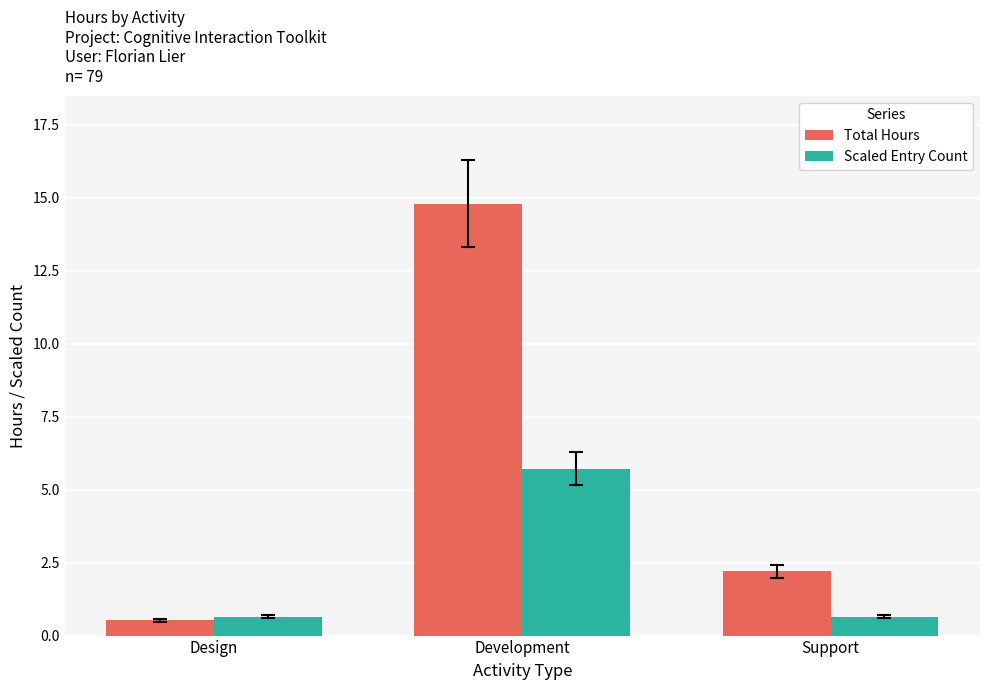

Which series has the largest total across all categories?

Total Hours